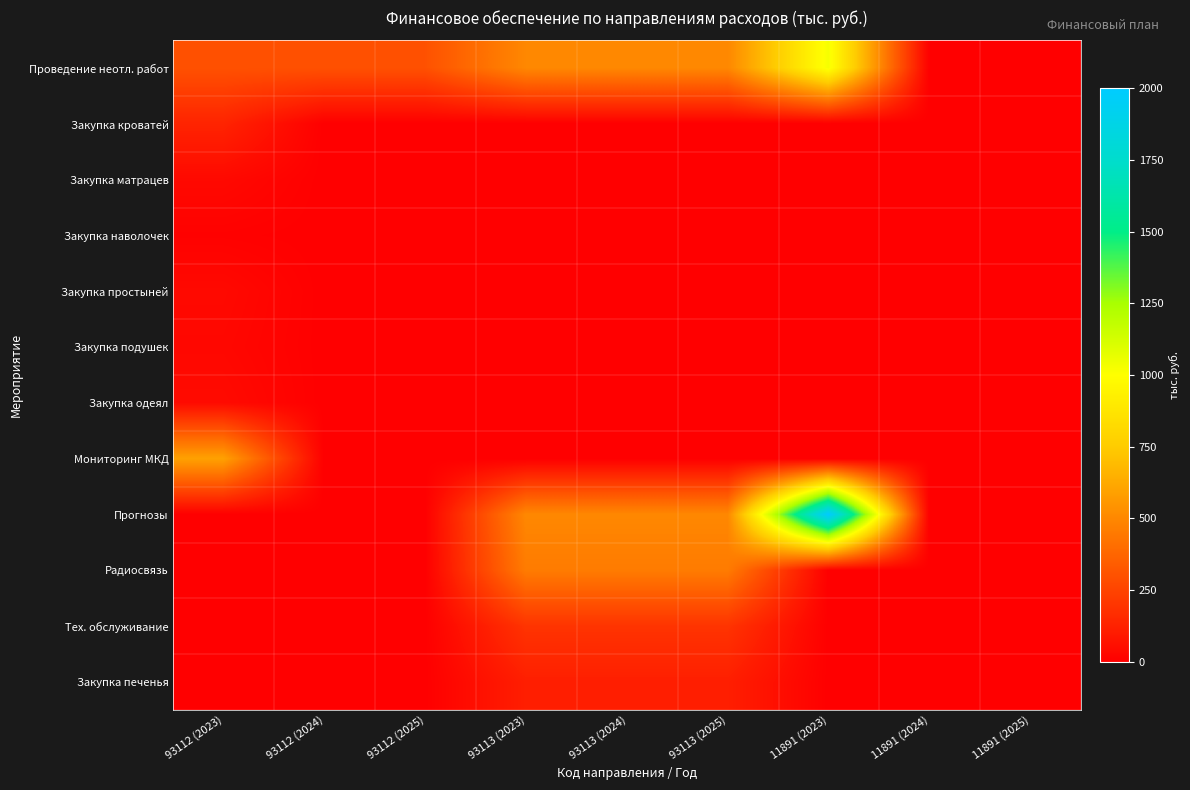

Reading right to left, extract all data points from this chart.

Проведение неотл. работ: 11891 (2025)=0.0	11891 (2024)=0.0	11891 (2023)=1027.2	93113 (2025)=500.0	93113 (2024)=500.0	93113 (2023)=500.0	93112 (2025)=300.0	93112 (2024)=300.0	93112 (2023)=300.0
Закупка кроватей: 11891 (2025)=0.0	11891 (2024)=0.0	11891 (2023)=0.0	93113 (2025)=0.0	93113 (2024)=0.0	93113 (2023)=0.0	93112 (2025)=0.0	93112 (2024)=0.0	93112 (2023)=133.3
Закупка матрацев: 11891 (2025)=0.0	11891 (2024)=0.0	11891 (2023)=0.0	93113 (2025)=0.0	93113 (2024)=0.0	93113 (2023)=0.0	93112 (2025)=0.0	93112 (2024)=0.0	93112 (2023)=36.0
Закупка наволочек: 11891 (2025)=0.0	11891 (2024)=0.0	11891 (2023)=0.0	93113 (2025)=0.0	93113 (2024)=0.0	93113 (2023)=0.0	93112 (2025)=0.0	93112 (2024)=0.0	93112 (2023)=6.2
Закупка простыней: 11891 (2025)=0.0	11891 (2024)=0.0	11891 (2023)=0.0	93113 (2025)=0.0	93113 (2024)=0.0	93113 (2023)=0.0	93112 (2025)=0.0	93112 (2024)=0.0	93112 (2023)=36.9
Закупка подушек: 11891 (2025)=0.0	11891 (2024)=0.0	11891 (2023)=0.0	93113 (2025)=0.0	93113 (2024)=0.0	93113 (2023)=0.0	93112 (2025)=0.0	93112 (2024)=0.0	93112 (2023)=29.8
Закупка одеял: 11891 (2025)=0.0	11891 (2024)=0.0	11891 (2023)=0.0	93113 (2025)=0.0	93113 (2024)=0.0	93113 (2023)=0.0	93112 (2025)=0.0	93112 (2024)=0.0	93112 (2023)=42.2
Мониторинг МКД: 11891 (2025)=0.0	11891 (2024)=0.0	11891 (2023)=0.0	93113 (2025)=0.0	93113 (2024)=0.0	93113 (2023)=0.0	93112 (2025)=0.0	93112 (2024)=0.0	93112 (2023)=594.0
Прогнозы: 11891 (2025)=0.0	11891 (2024)=0.0	11891 (2023)=2000.0	93113 (2025)=500.0	93113 (2024)=500.0	93113 (2023)=500.0	93112 (2025)=0.0	93112 (2024)=0.0	93112 (2023)=0.0
Радиосвязь: 11891 (2025)=0.0	11891 (2024)=0.0	11891 (2023)=0.0	93113 (2025)=456.0	93113 (2024)=456.0	93113 (2023)=456.0	93112 (2025)=0.0	93112 (2024)=0.0	93112 (2023)=0.0
Тех. обслуживание: 11891 (2025)=0.0	11891 (2024)=0.0	11891 (2023)=0.0	93113 (2025)=192.0	93113 (2024)=192.0	93113 (2023)=192.0	93112 (2025)=0.0	93112 (2024)=0.0	93112 (2023)=0.0
Закупка печенья: 11891 (2025)=0.0	11891 (2024)=0.0	11891 (2023)=0.0	93113 (2025)=115.1	93113 (2024)=115.1	93113 (2023)=114.8	93112 (2025)=0.0	93112 (2024)=0.0	93112 (2023)=0.0